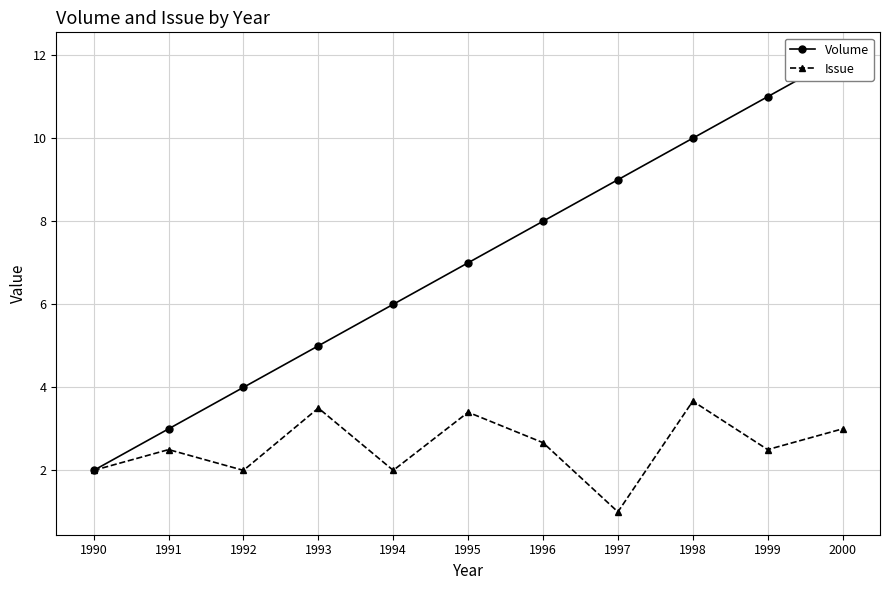

Where does the Issue series first go above 2?

1991